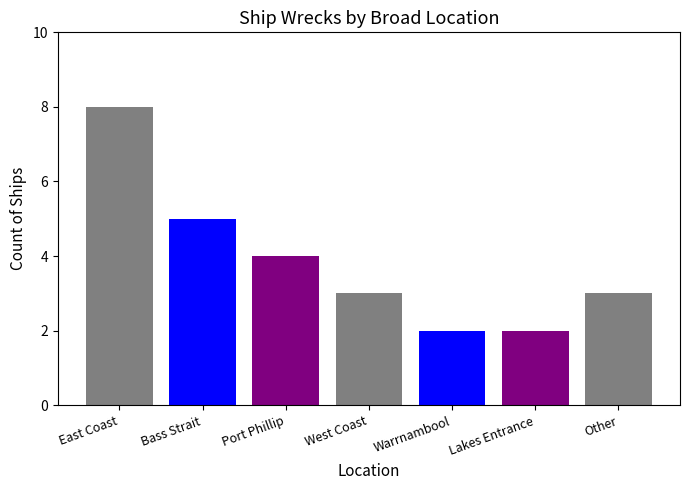

Is it true that the value at West Coast is 5?

False